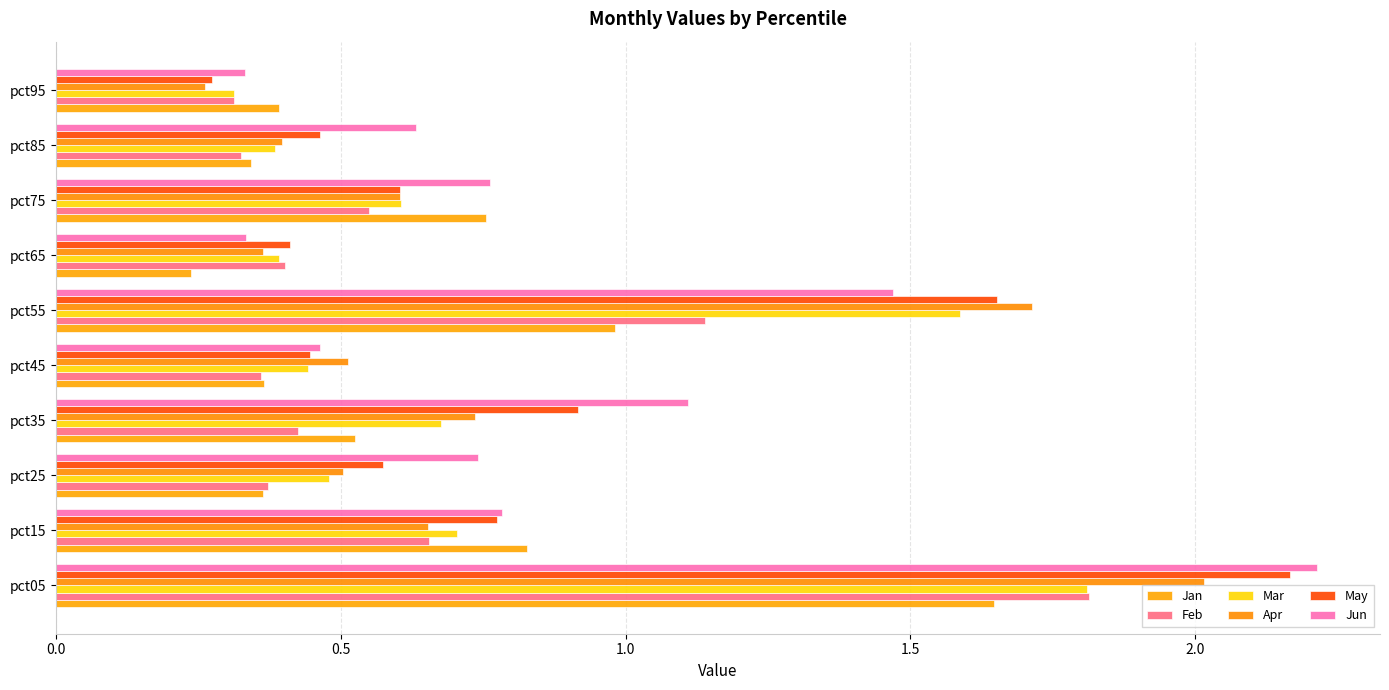

How many categories are shown in the chart?

10